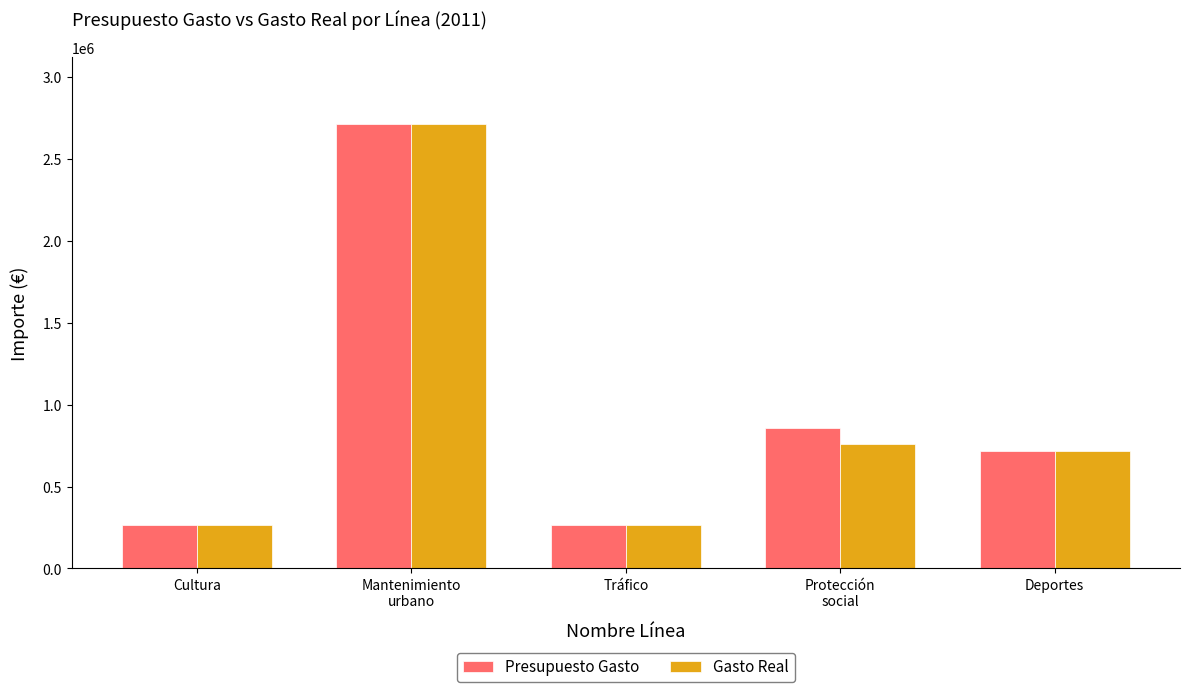

What is the average value of the Presupuesto Gasto series?

962583.9